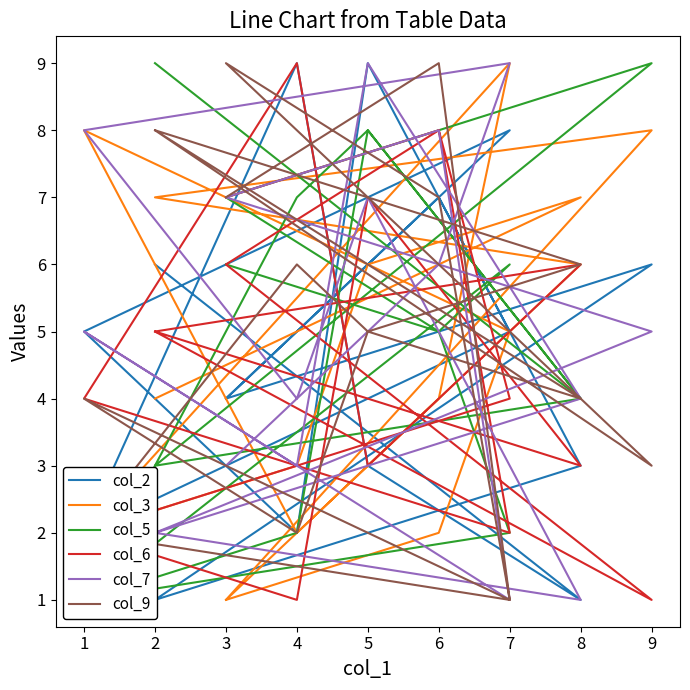

Does the chart display data point markers on the line(s)?

No